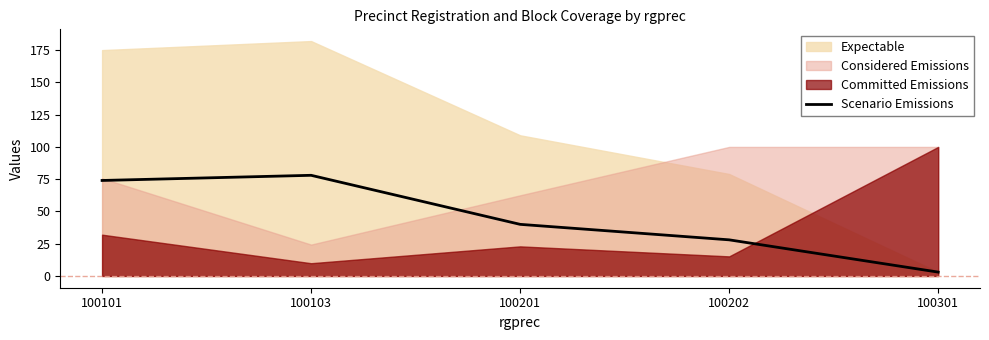

At which category does the data reach its first local peak?

100103